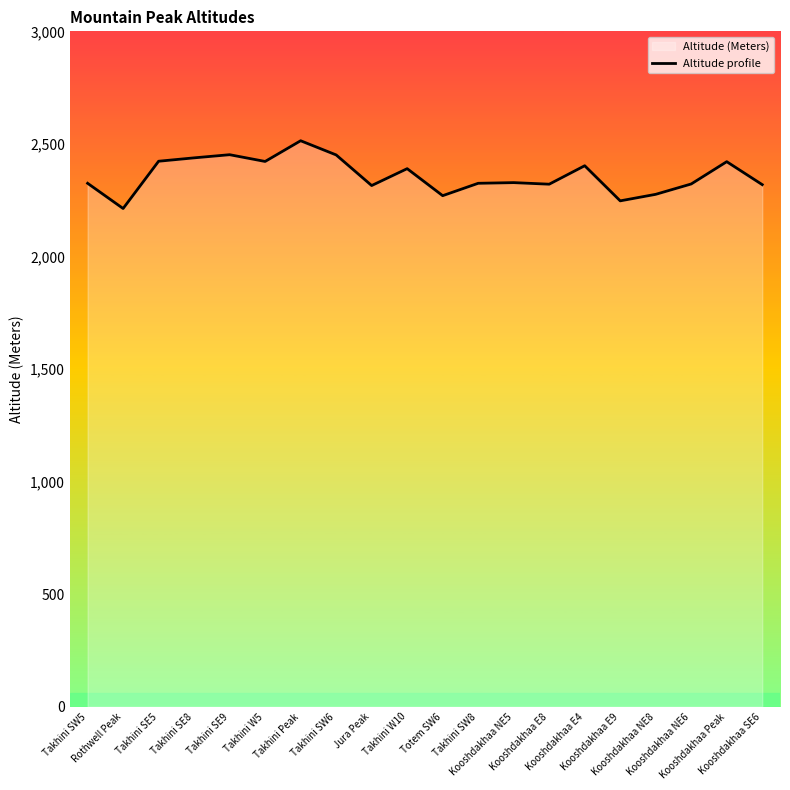

Where does the data first go above 2328?

Takhini SE5